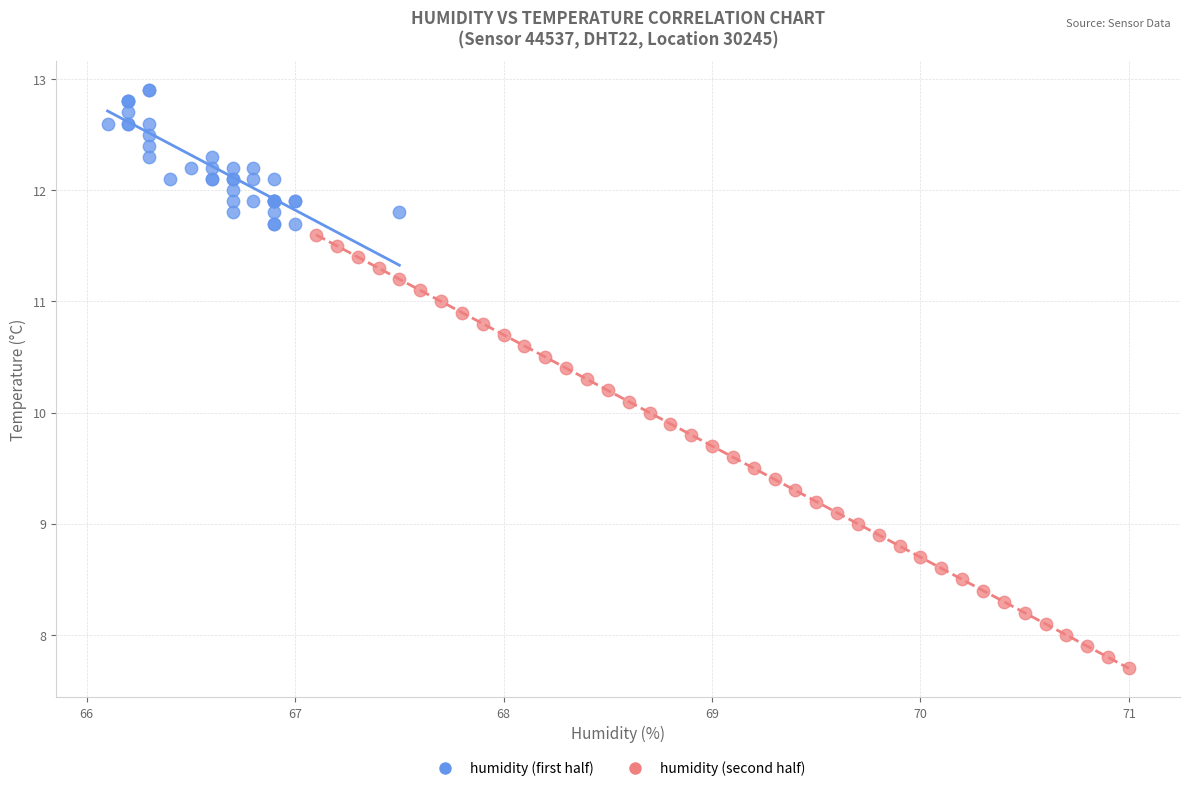

What are all the series names shown in the legend?

humidity (first half), humidity (second half)